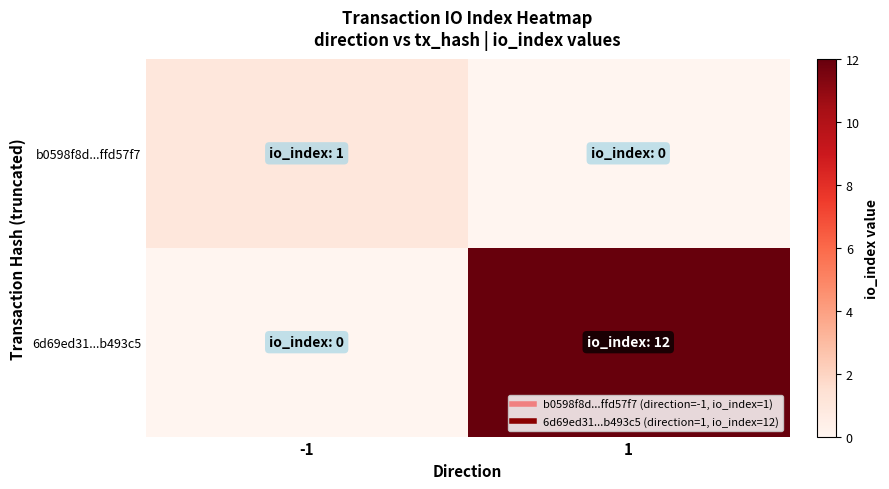

Between -1 and 1, which series saw the biggest shift?

6d69ed31...b493c5